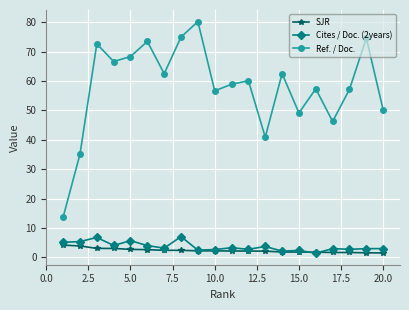

What is the value of the SJR point at the 3rd from the left?

3.0